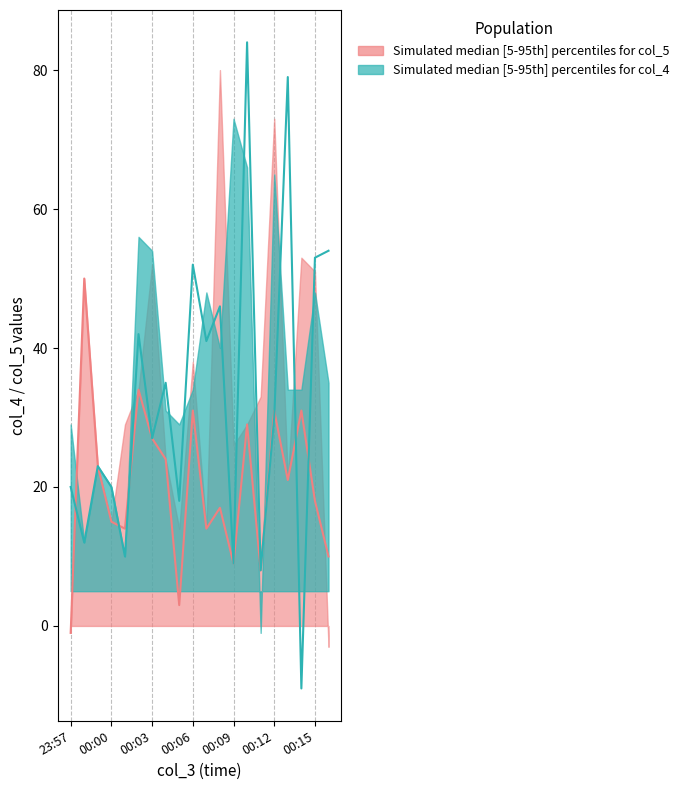

What is the value of the col_4_upper point at the 11th from the left?

48